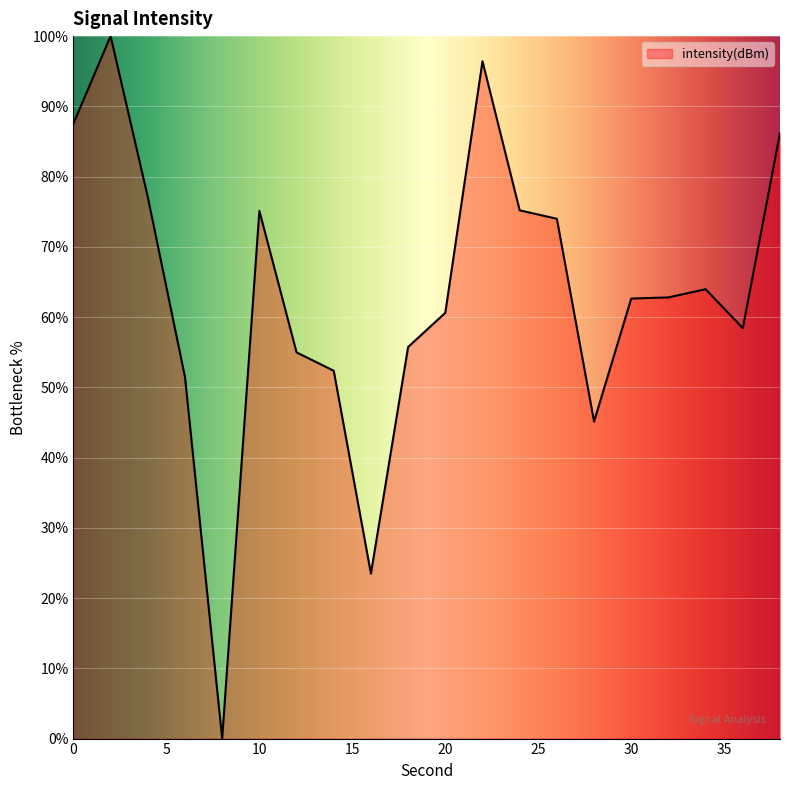

What is the maximum value shown in the chart?

100.0